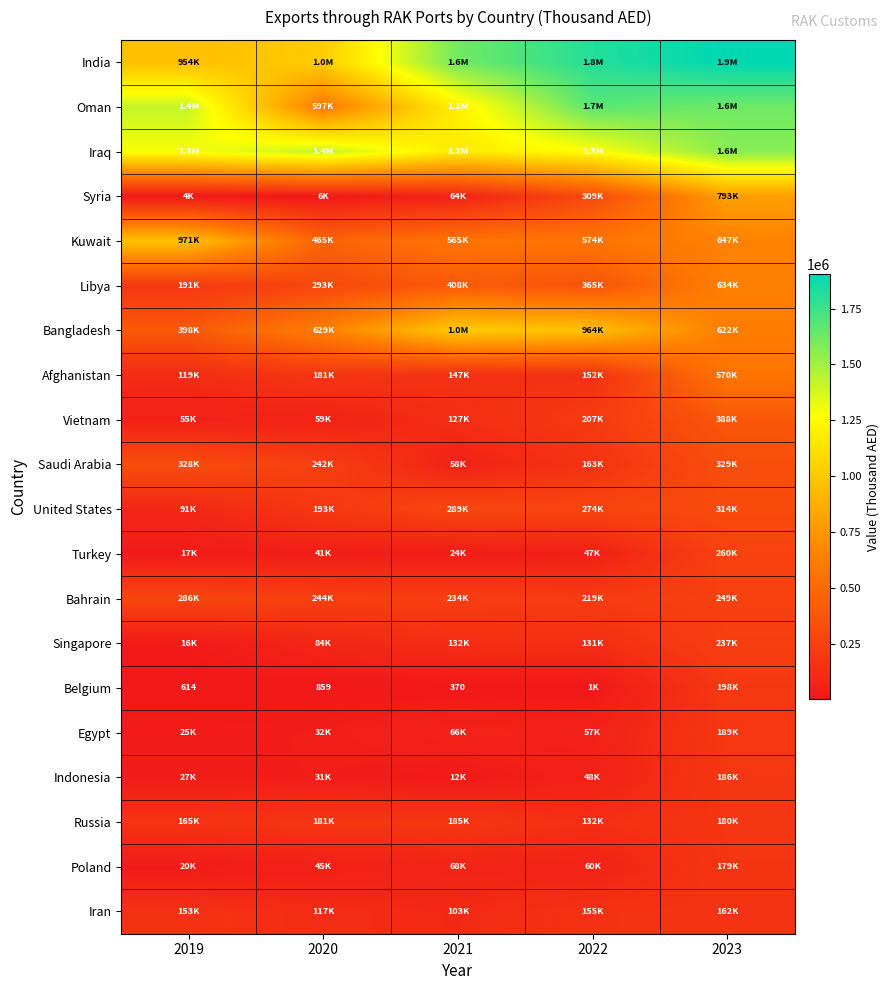

True or false: Vietnam has a value of 388315.5 at 2023.

True